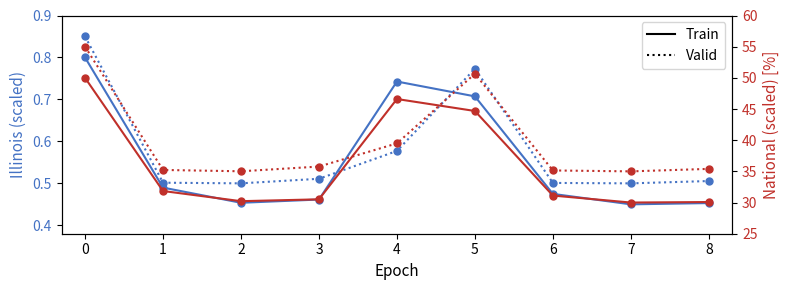

Where is the first local maximum for Valid?

5